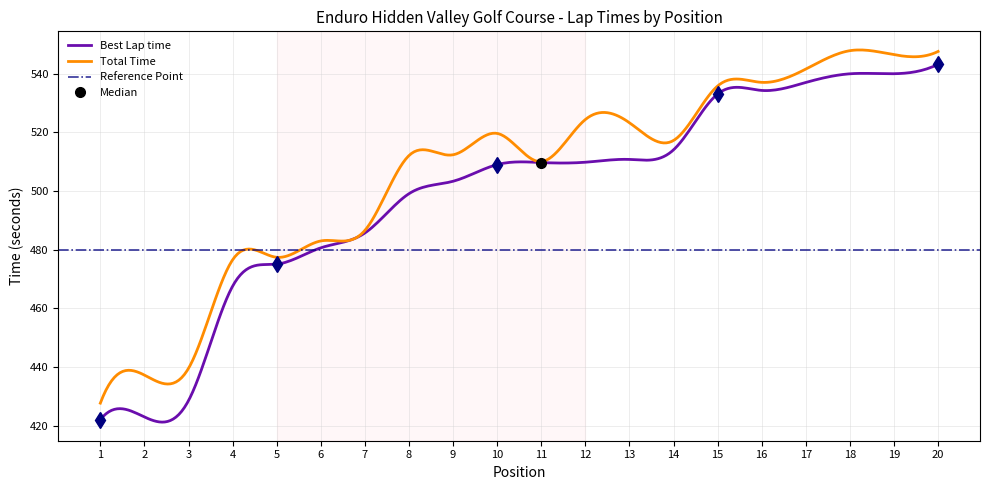

True or false: Best Lap time and Total Time cross at least once.

False